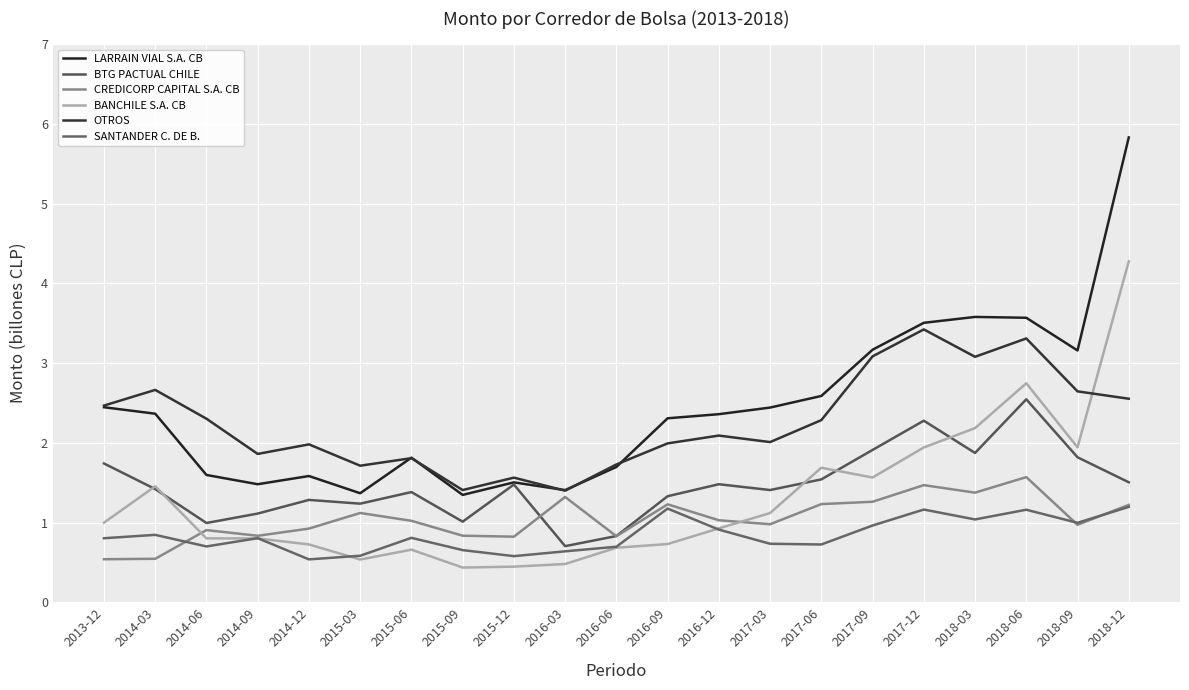

Reading left to right, what are all the values shown in this chart?

LARRAIN VIAL S.A. CB: 2.4	2.4	1.6	1.5	1.6	1.4	1.8	1.3	1.5	1.4	1.7	2.3	2.4	2.4	2.6	3.2	3.5	3.6	3.6	3.2	5.8
BTG PACTUAL CHILE: 1.7	1.4	1.0	1.1	1.3	1.2	1.4	1.0	1.5	0.7	0.8	1.3	1.5	1.4	1.5	1.9	2.3	1.9	2.5	1.8	1.5
CREDICORP CAPITAL S.A. CB: 0.5	0.5	0.9	0.8	0.9	1.1	1.0	0.8	0.8	1.3	0.8	1.2	1.0	1.0	1.2	1.3	1.5	1.4	1.6	1.0	1.2
BANCHILE S.A. CB: 1.0	1.5	0.8	0.8	0.7	0.5	0.7	0.4	0.4	0.5	0.7	0.7	0.9	1.1	1.7	1.6	1.9	2.2	2.7	1.9	4.3
OTROS: 2.5	2.7	2.3	1.9	2.0	1.7	1.8	1.4	1.6	1.4	1.7	2.0	2.1	2.0	2.3	3.1	3.4	3.1	3.3	2.6	2.6
SANTANDER C. DE B.: 0.8	0.8	0.7	0.8	0.5	0.6	0.8	0.7	0.6	0.6	0.7	1.2	0.9	0.7	0.7	1.0	1.2	1.0	1.2	1.0	1.2